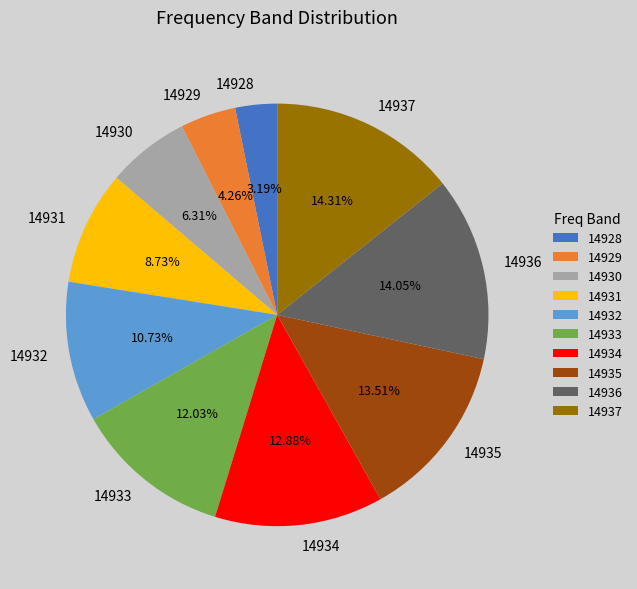

Which category has the smallest portion of the pie?

14928